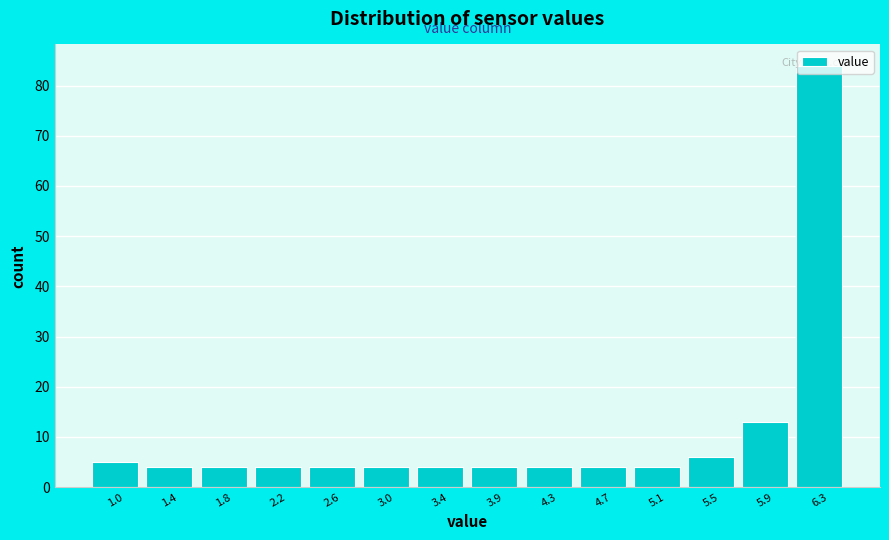

Over which range of the x-axis is the bar tallest?

6.10 to 6.50